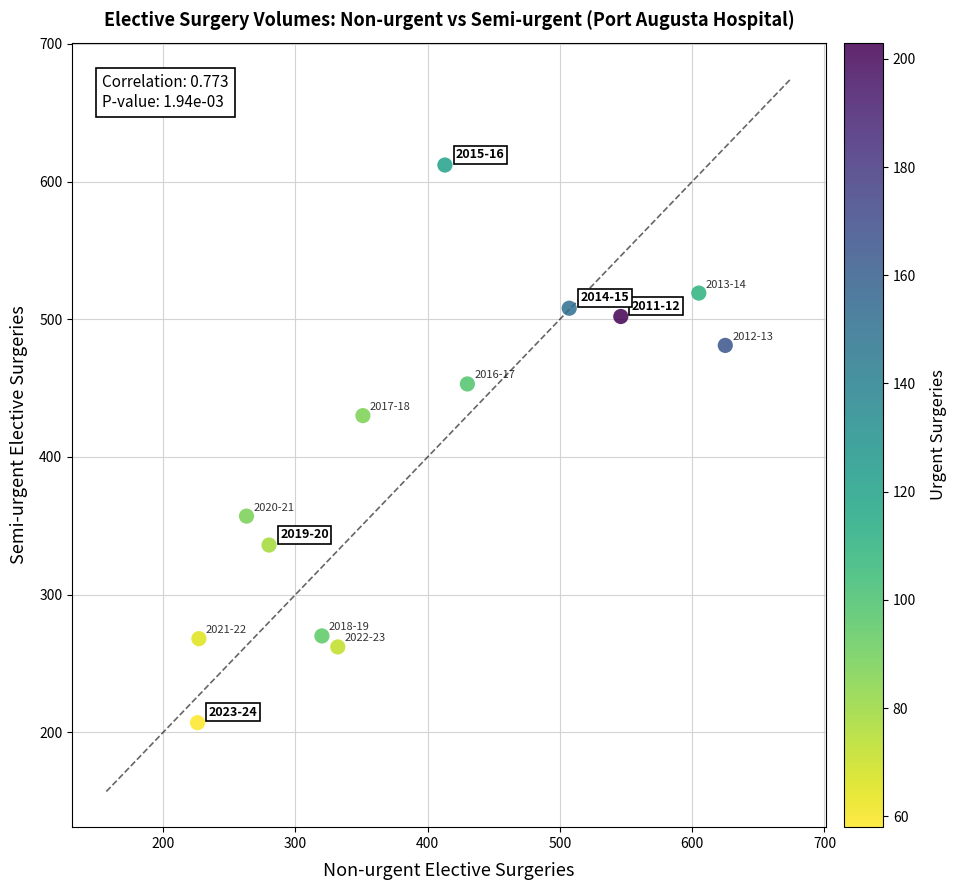

What is the range of Y values (max minus min)?

405